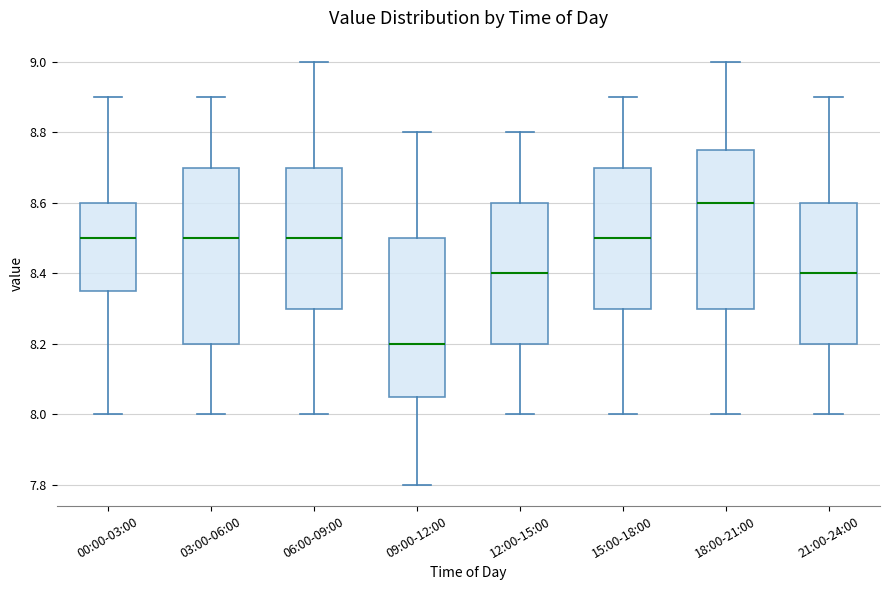

Where does the lower whisker of the box for 03:00-06:00 end on the y-axis? The values are not printed on the chart, so give them approximately, as read against the axis.

8.00